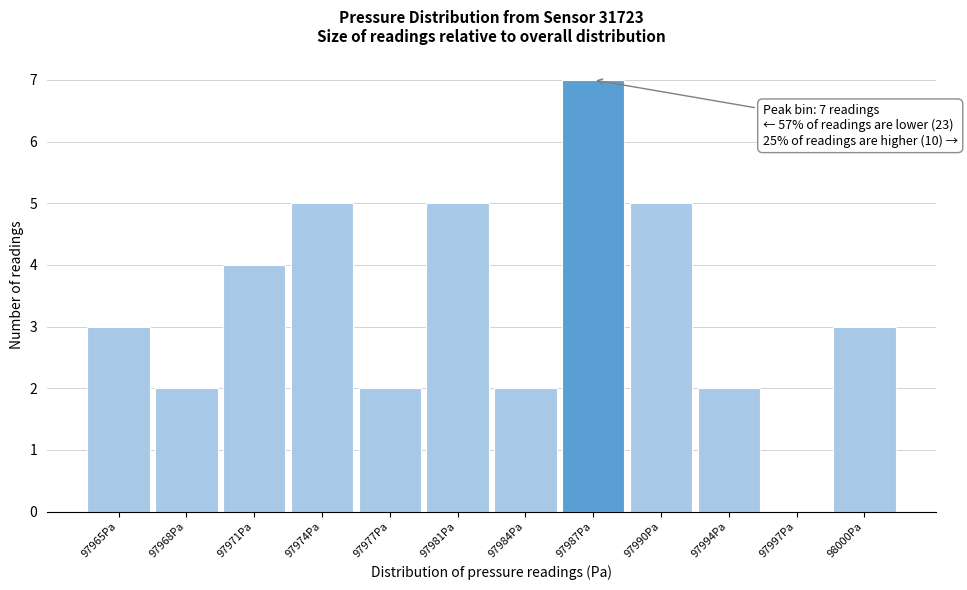

Reading left to right, what are all the values shown in this chart?

97965Pa=3	97968Pa=2	97971Pa=4	97974Pa=5	97977Pa=2	97981Pa=5	97984Pa=2	97987Pa=7	97990Pa=5	97994Pa=2	97997Pa=0	98000Pa=3